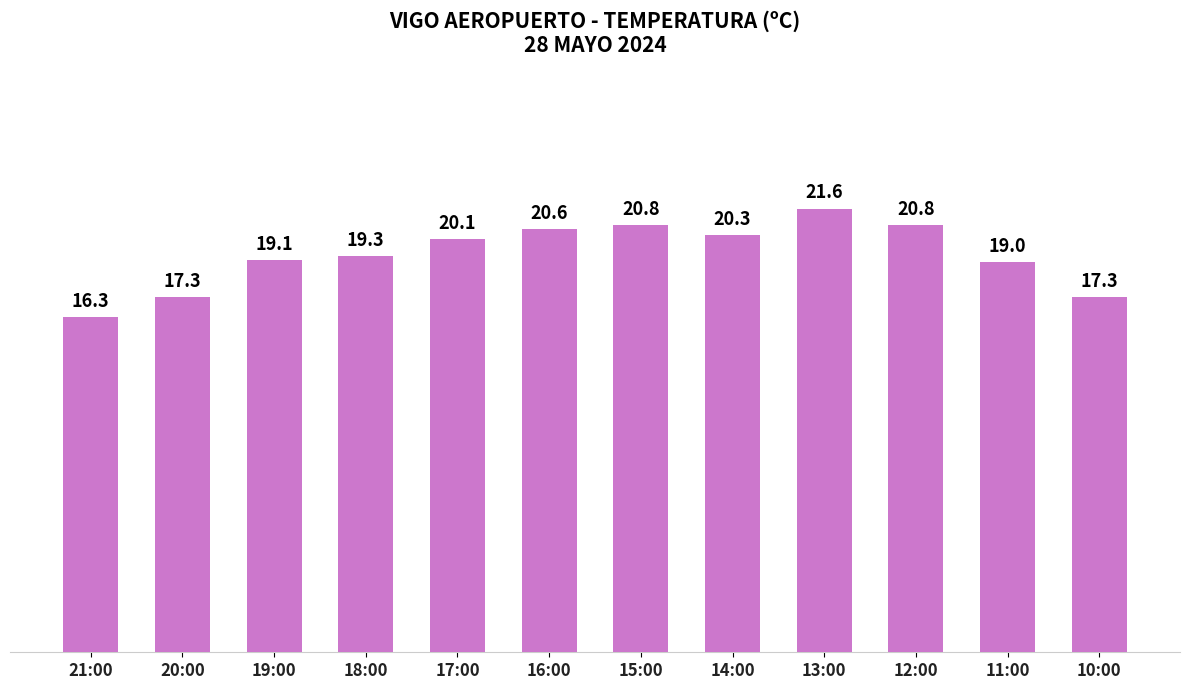

How many data points does each series have?

12